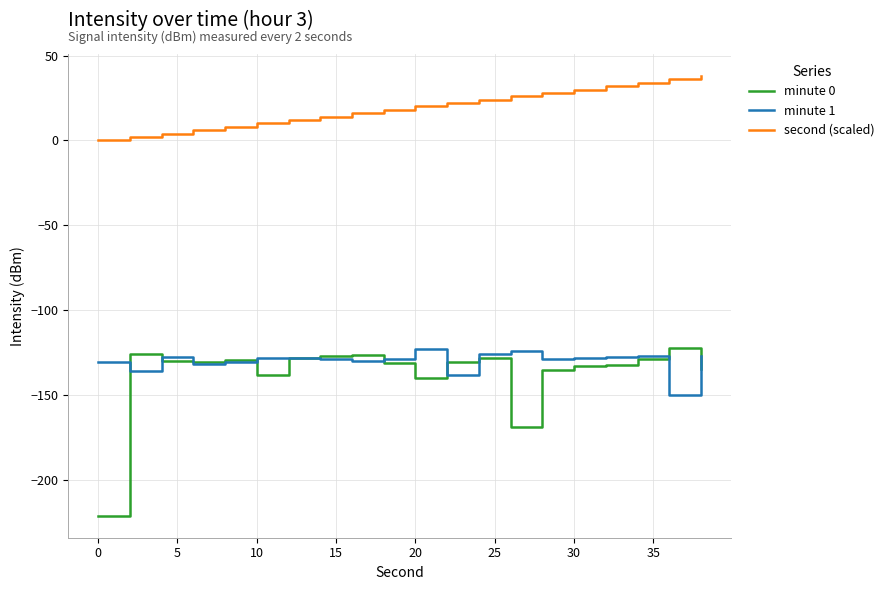

What is the minimum value shown in the chart?

-221.0